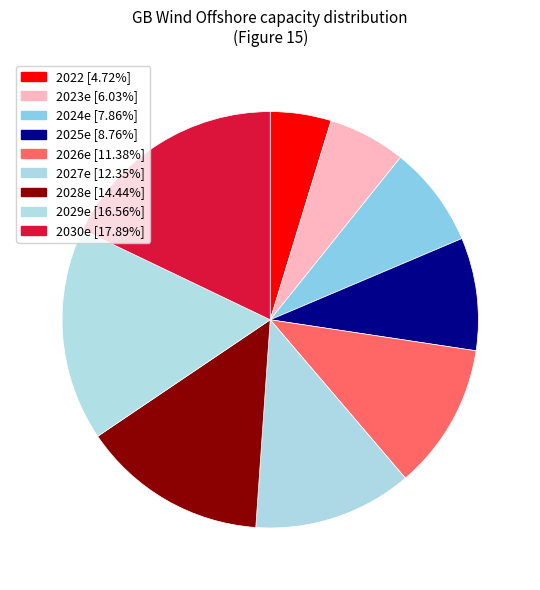

Rank the categories by value from highest to lowest.

2030e, 2029e, 2028e, 2027e, 2026e, 2025e, 2024e, 2023e, 2022